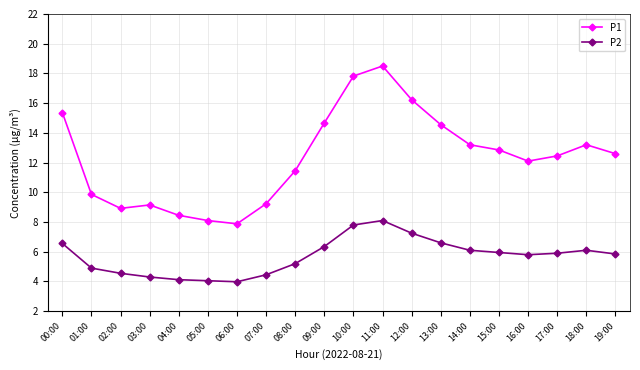

What is the sum of all P2 values?

113.9